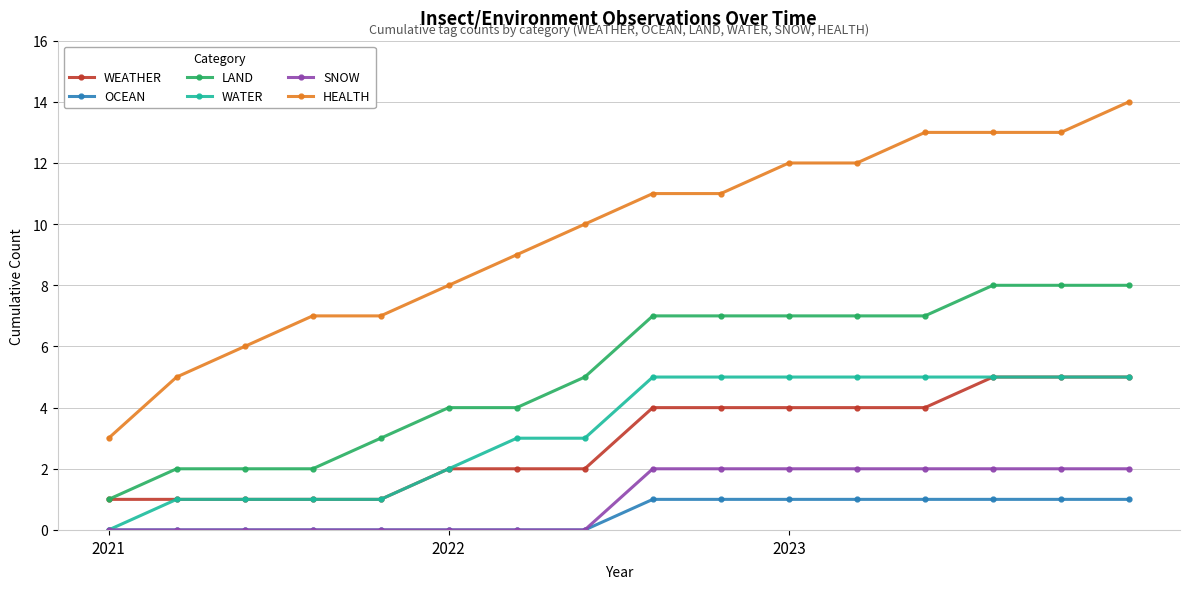

True or false: HEALTH and SNOW cross at least once.

False